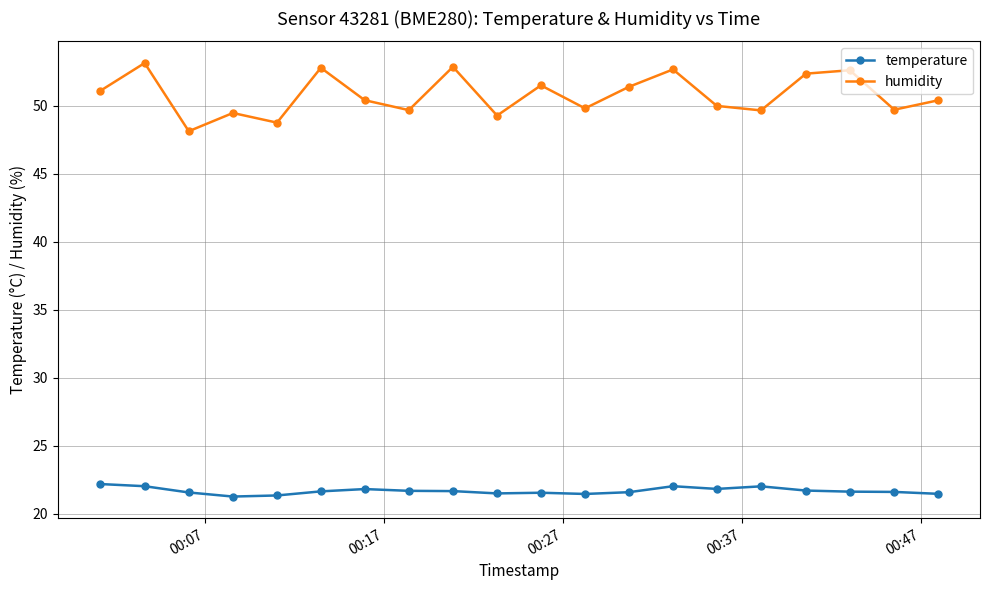

Count the number of data series in this chart.

2